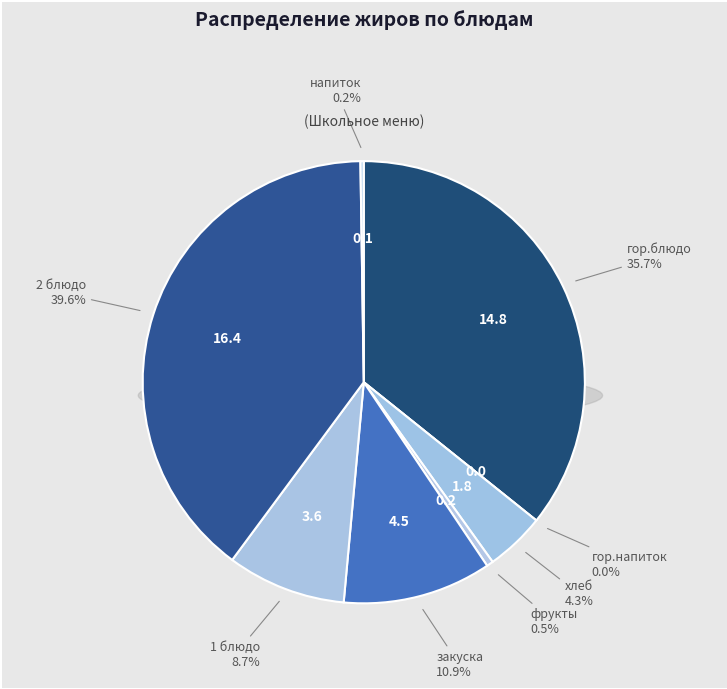

How many slices are in this pie chart?

8